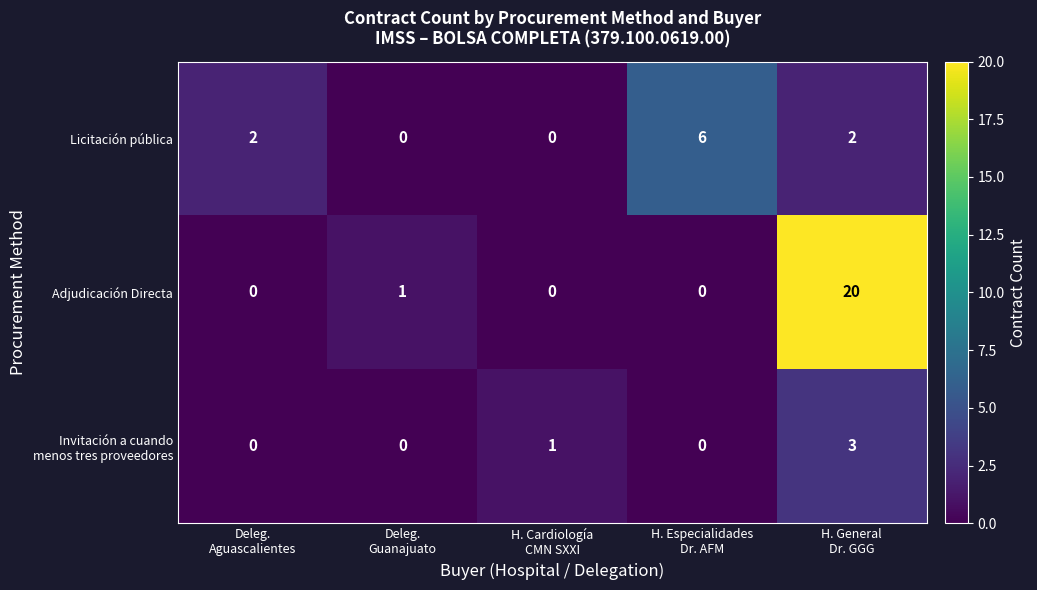

Which series has the largest total across all categories?

Adjudicación Directa